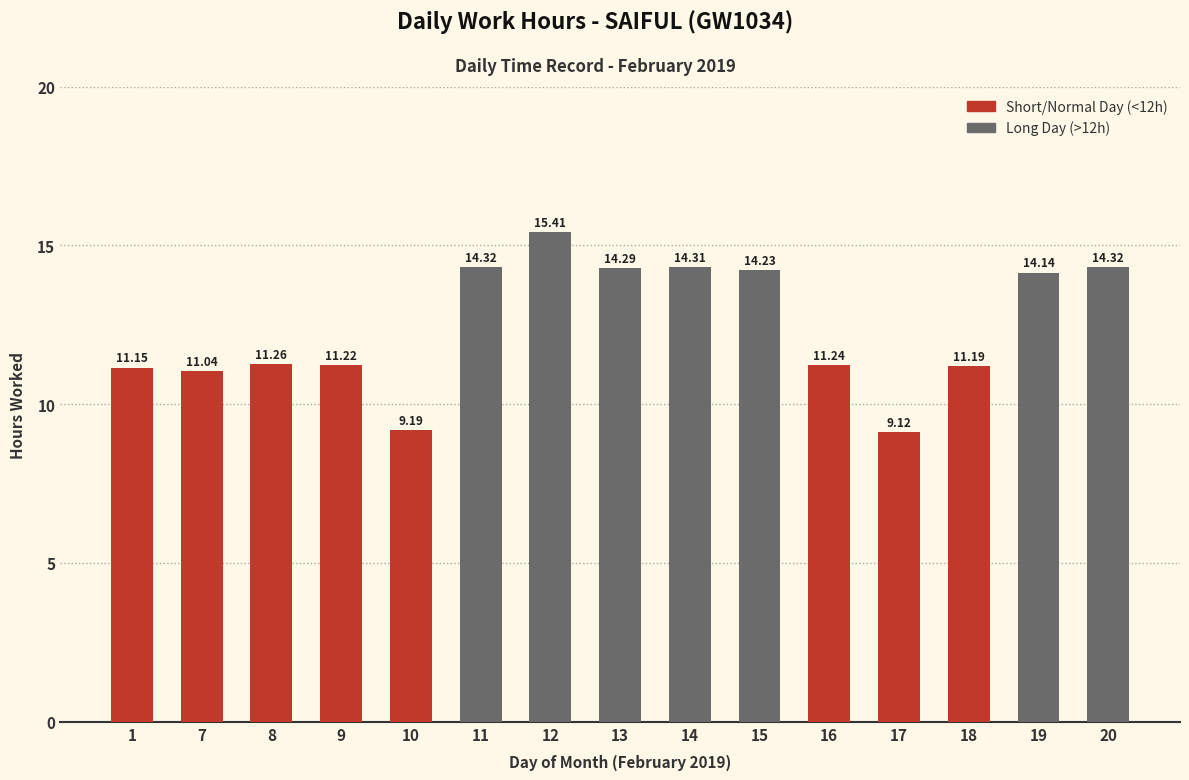

What is the smallest value displayed?

9.1